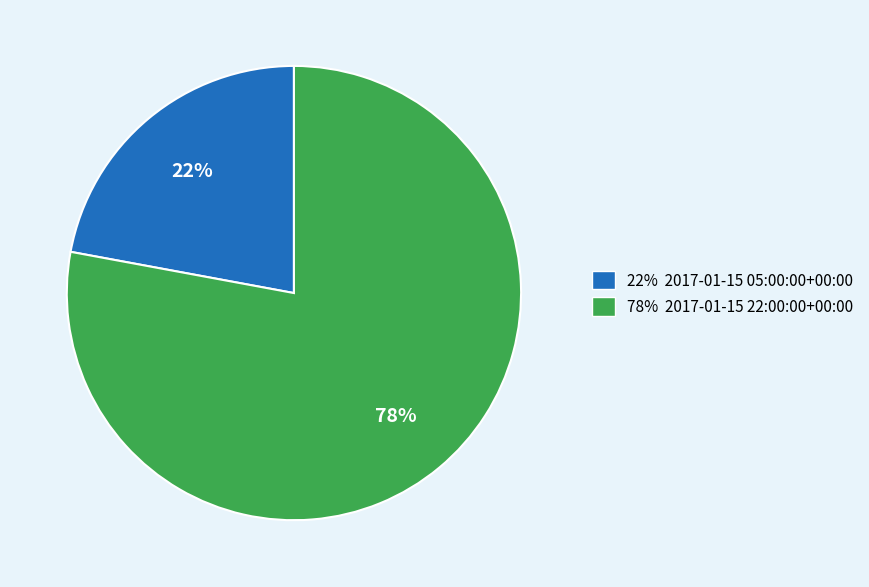

How many segments does this pie chart have?

2